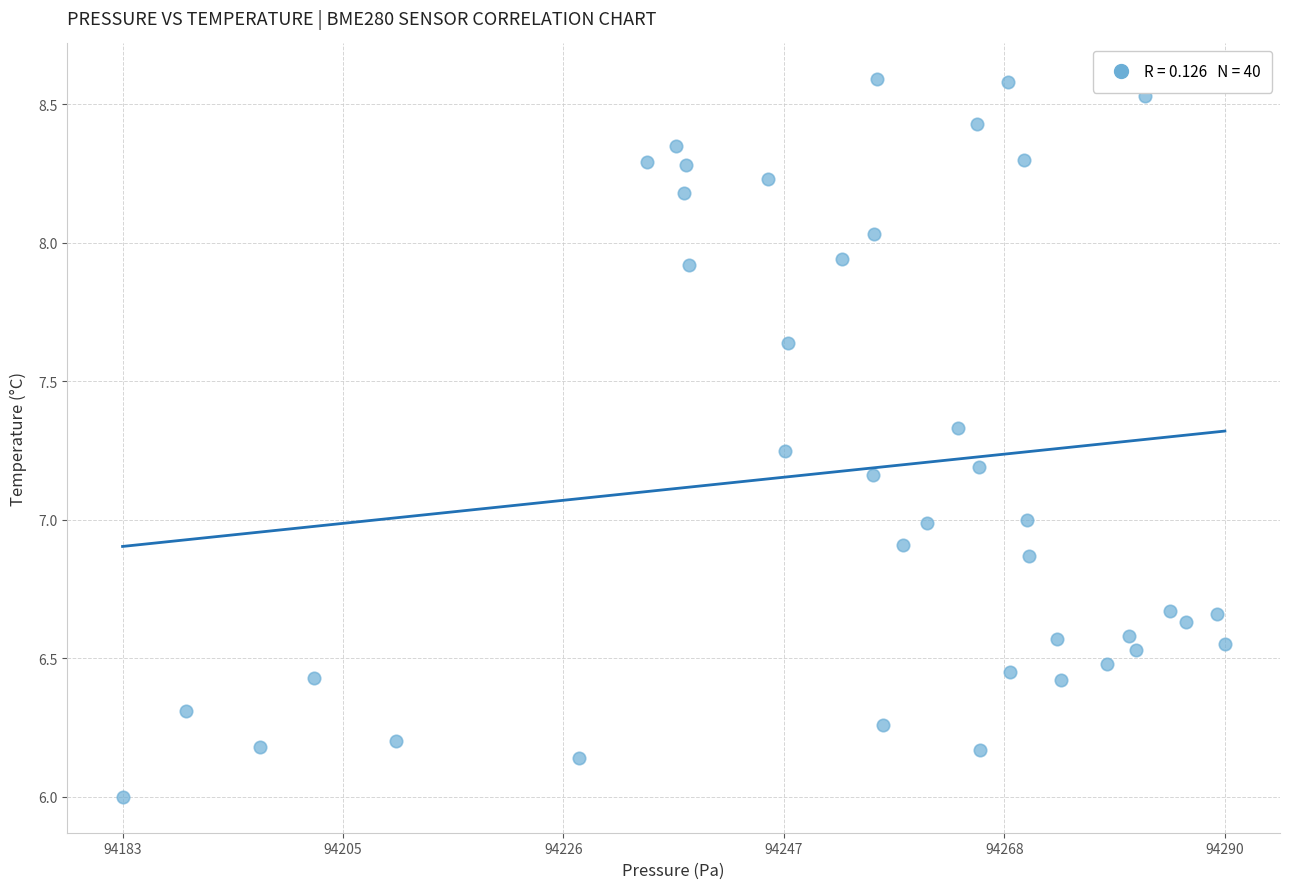

What is the range of X values (max minus min)?

106.4